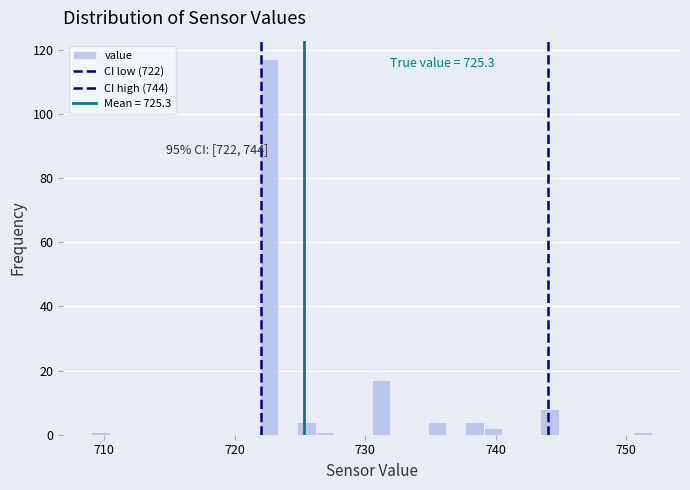

Around what value on the x-axis is the tallest bar? Give the approximate position of its centre, as read against the axis.

723